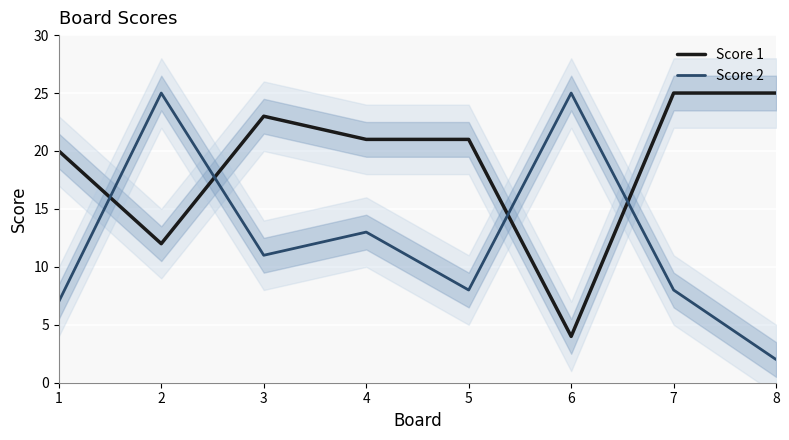

Where do Score 2 and Score 1 first cross each other?

1 and 2